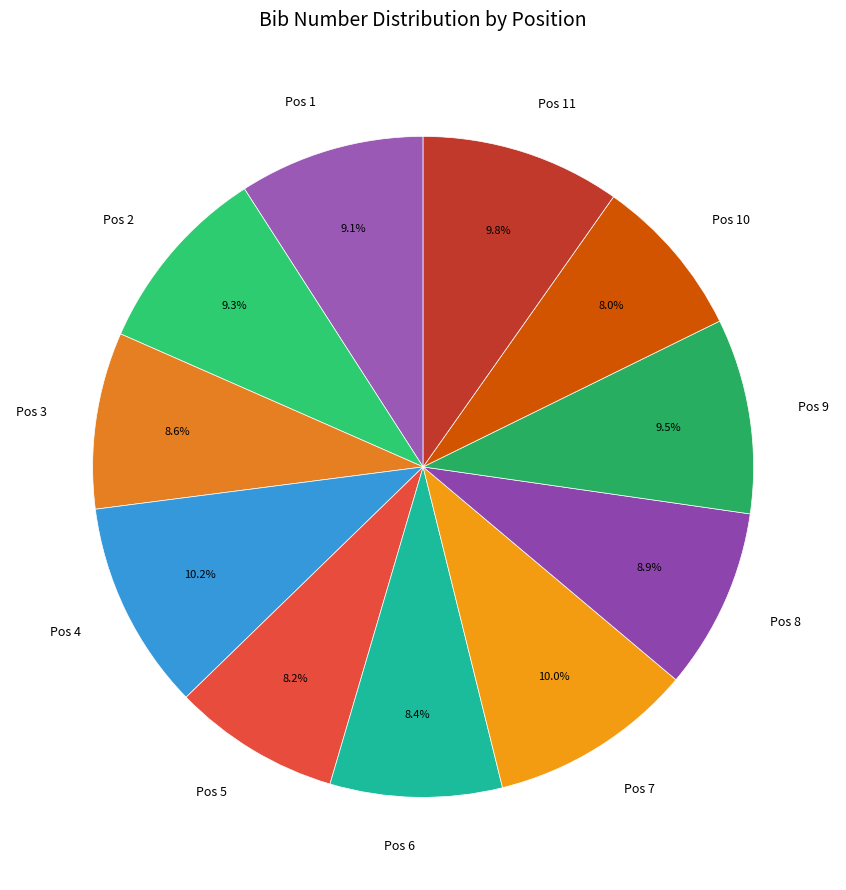

Does Pos 11 account for over 50% of the chart?

No